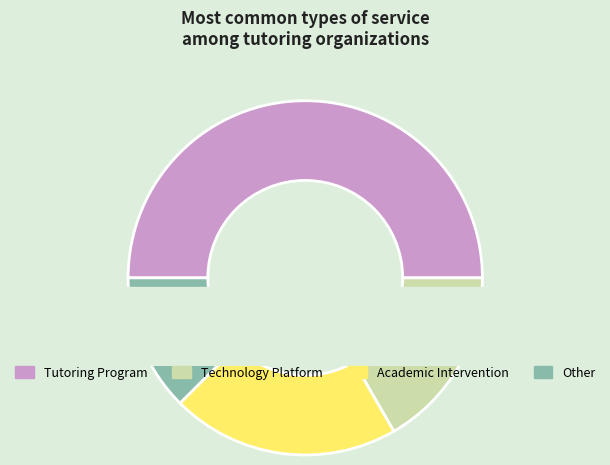

To the nearest percent, what is the difference between the largest and smallest slice percentages?

38%